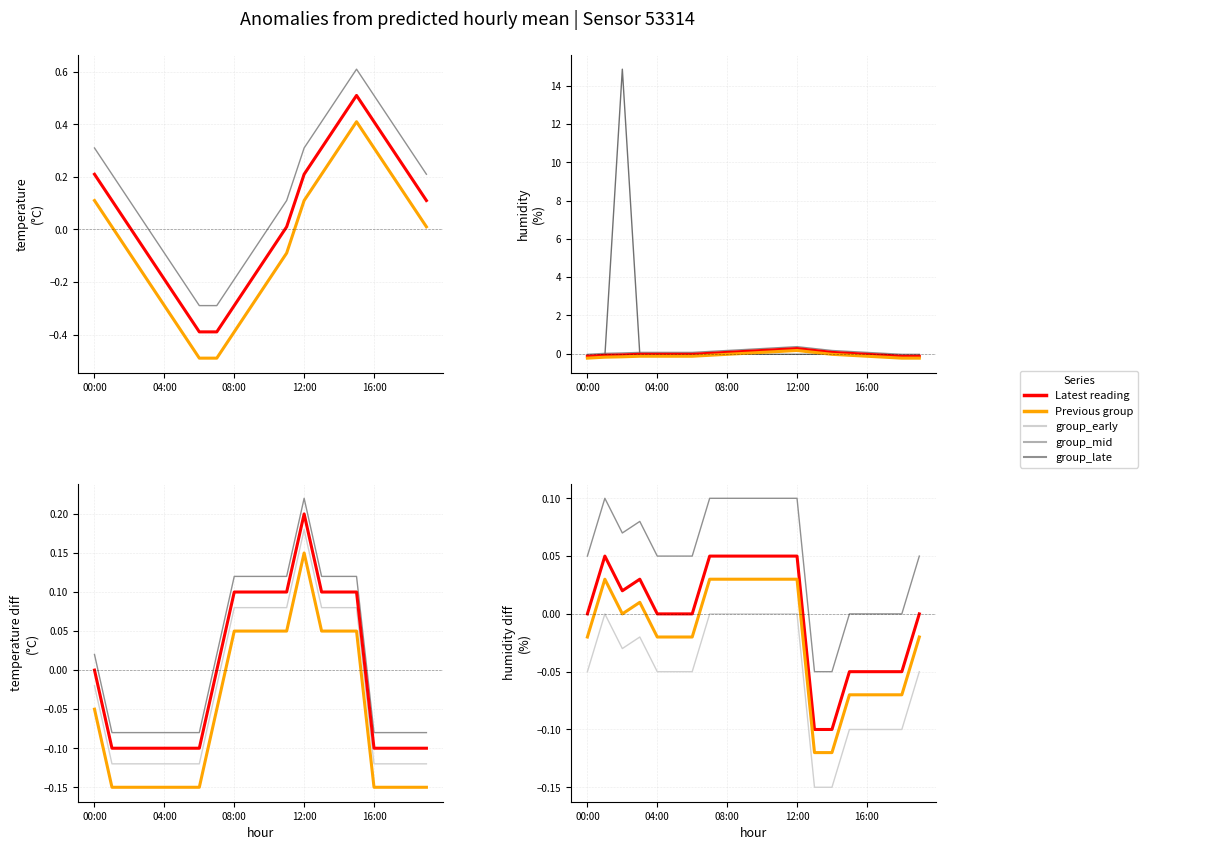

How many intersections are there between temperature and humidity?

2